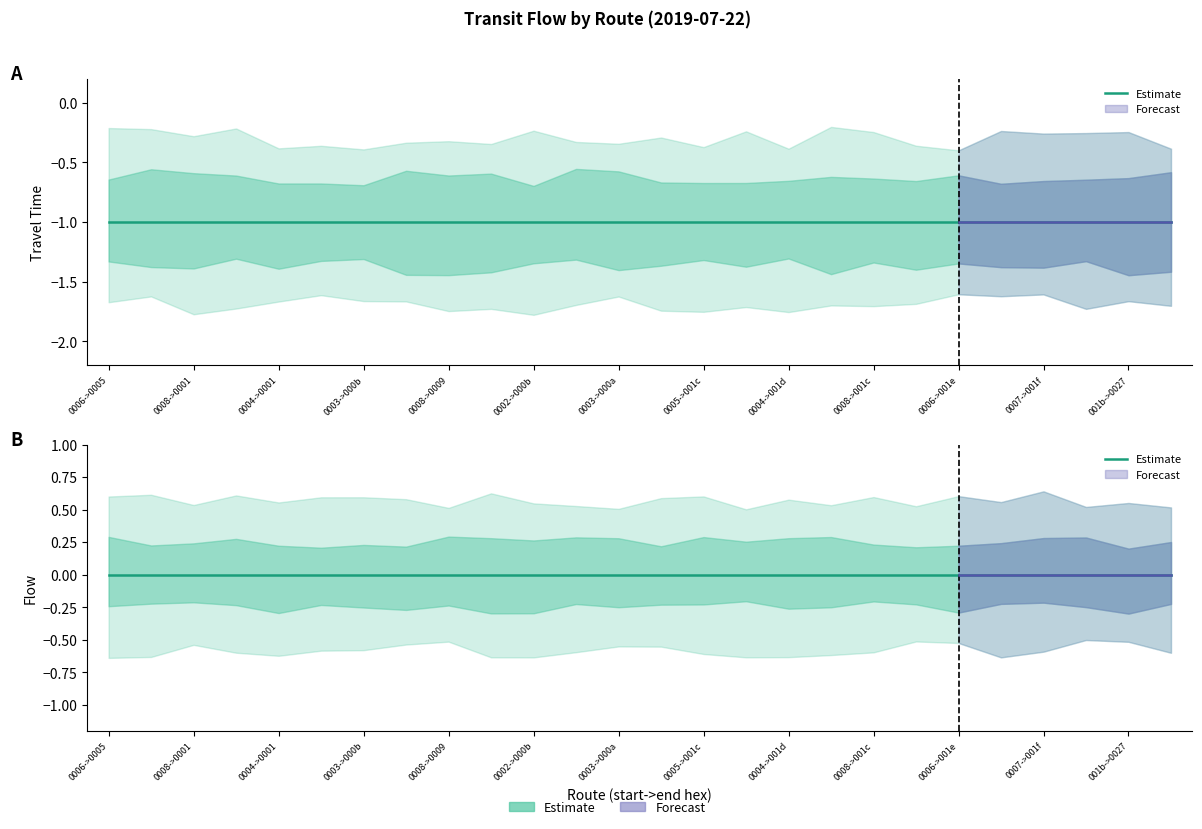

What is the sum of all travel_time values?

-26